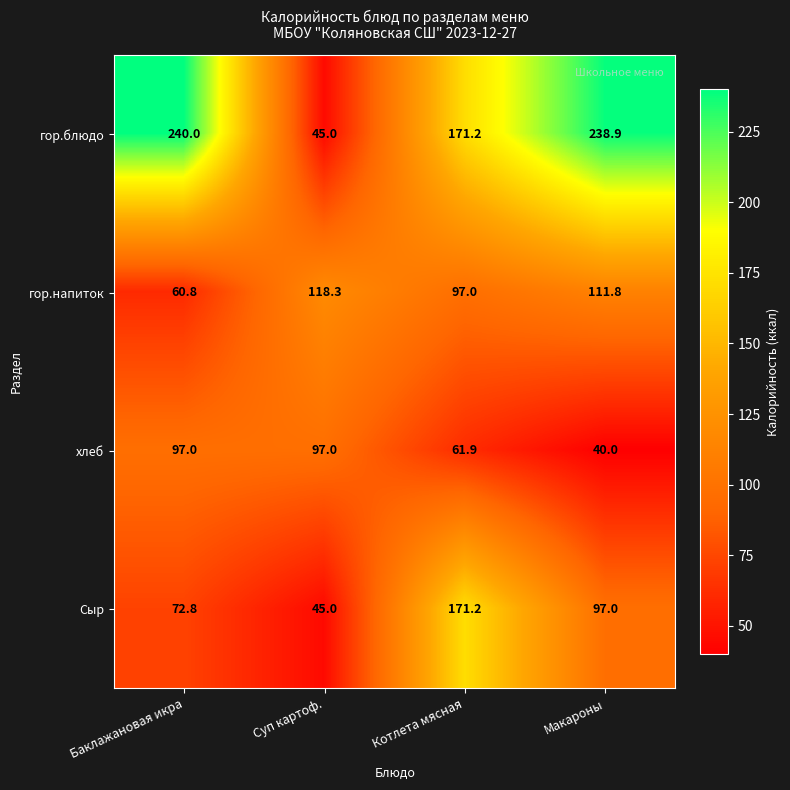

At how many categories does at least one series exceed 231?

2